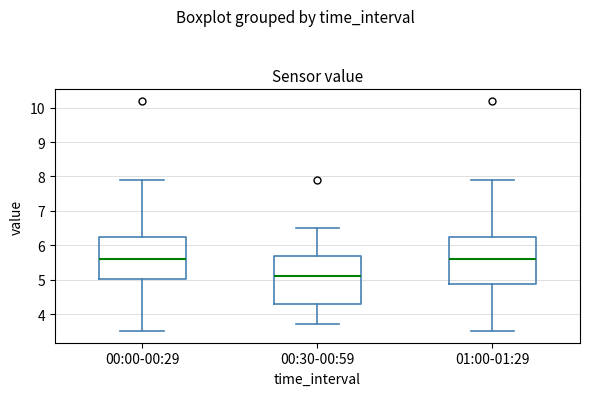

Reading left to right, read every box against the y-axis: the position of its median line, the range the box covers, and the ends of its whiskers. The values are not printed on the chart, so give them approximately, as read against the axis.

00:00-00:29: median 5.6, box 5.0 to 6.3, whiskers 3.5 to 7.9
00:30-00:59: median 5.1, box 4.3 to 5.7, whiskers 3.7 to 6.5
01:00-01:29: median 5.6, box 4.9 to 6.3, whiskers 3.5 to 7.9